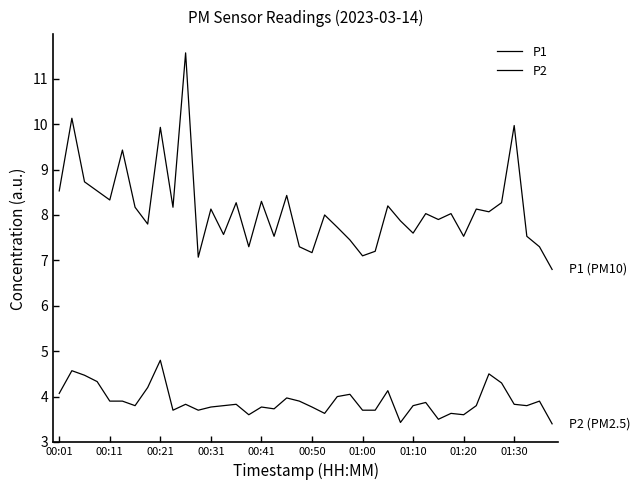

Which series has the largest total across all categories?

P1